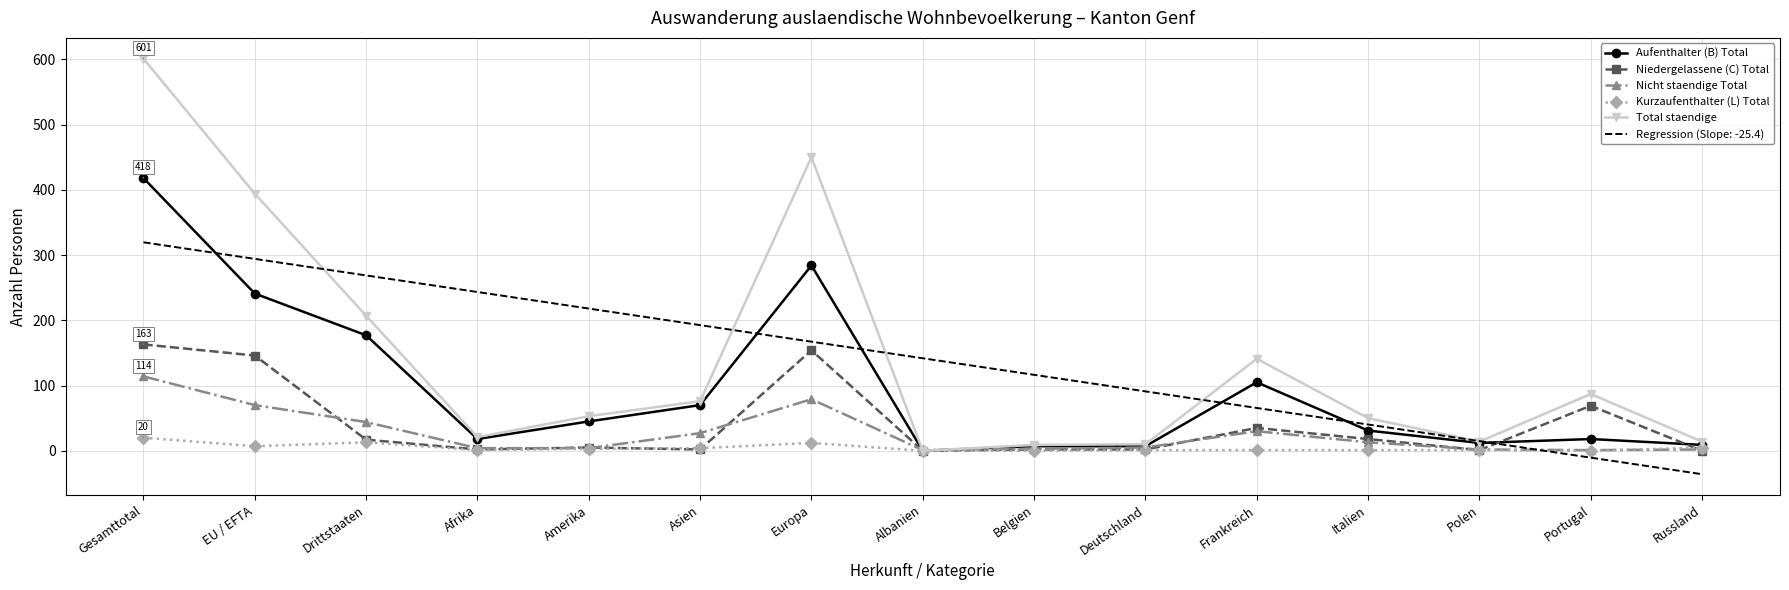

Read the Aufenthalter (B) Total value at Afrika.

18.0